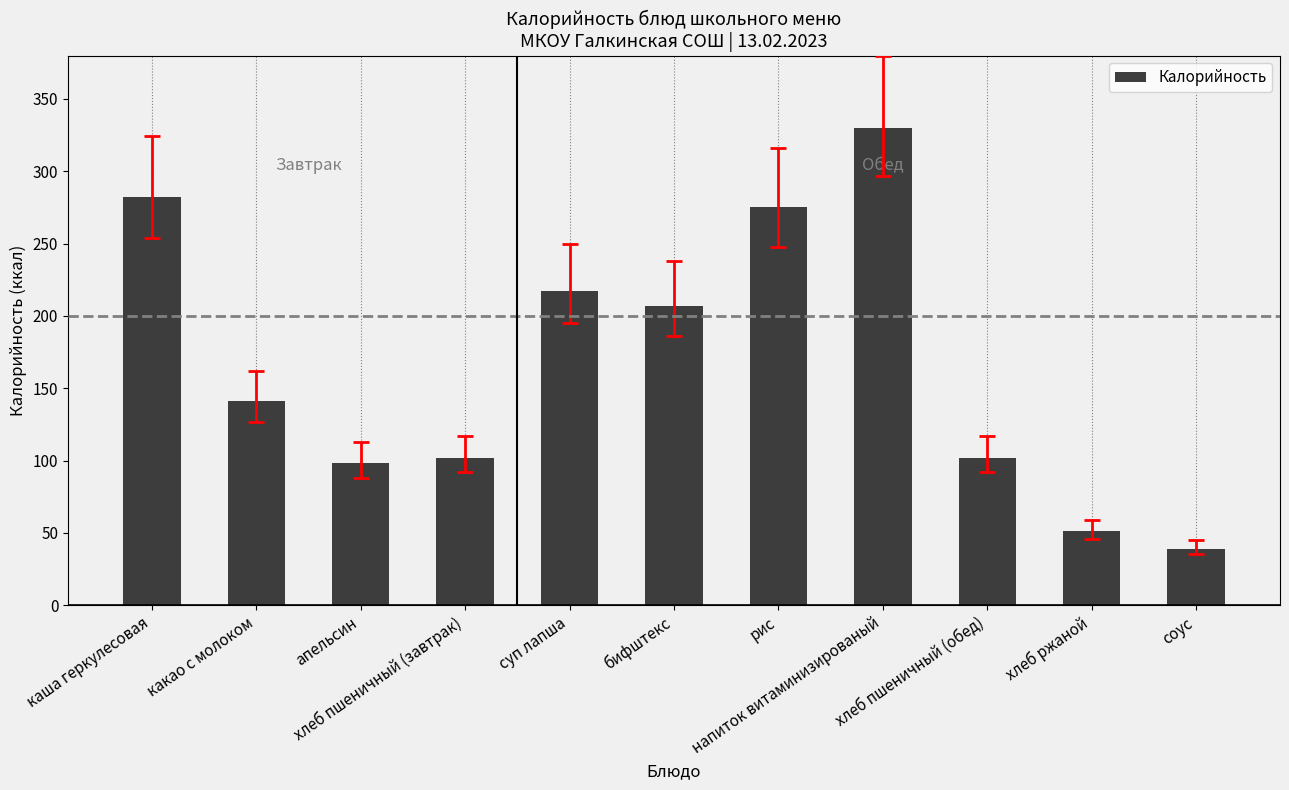

Where does the data first go above 141?

каша геркулесовая